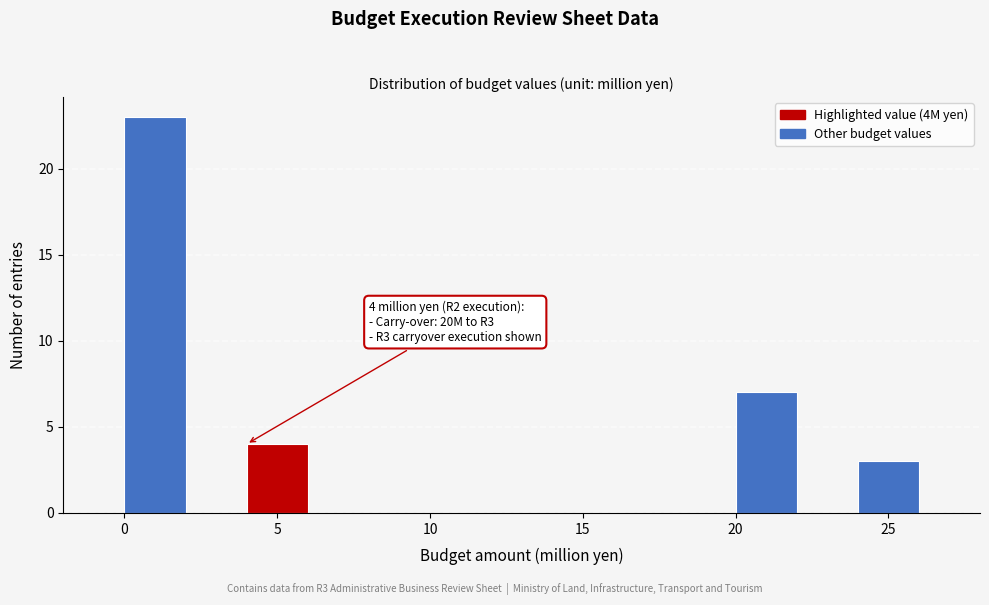

Over which range of the x-axis is the bar tallest?

0 to 2